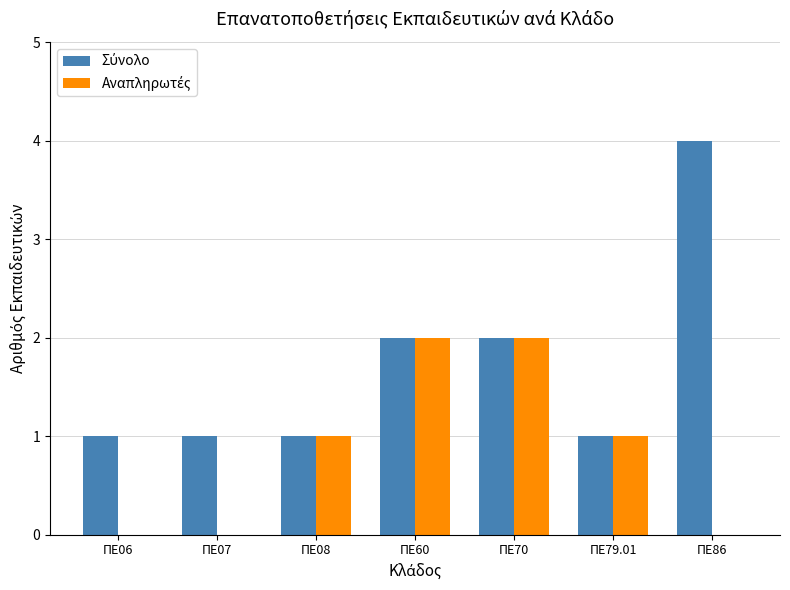

Count the number of categories in the chart.

7